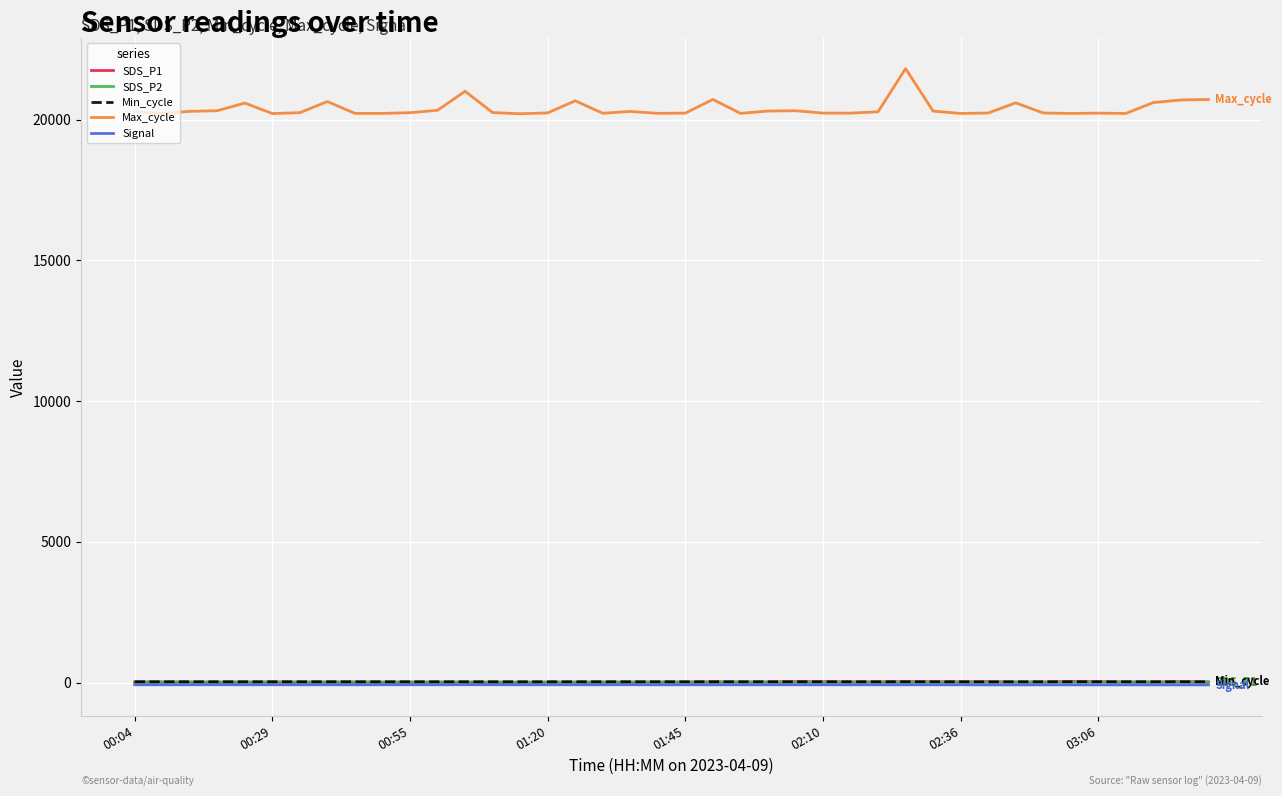

Which series has the largest total across all categories?

Max_cycle